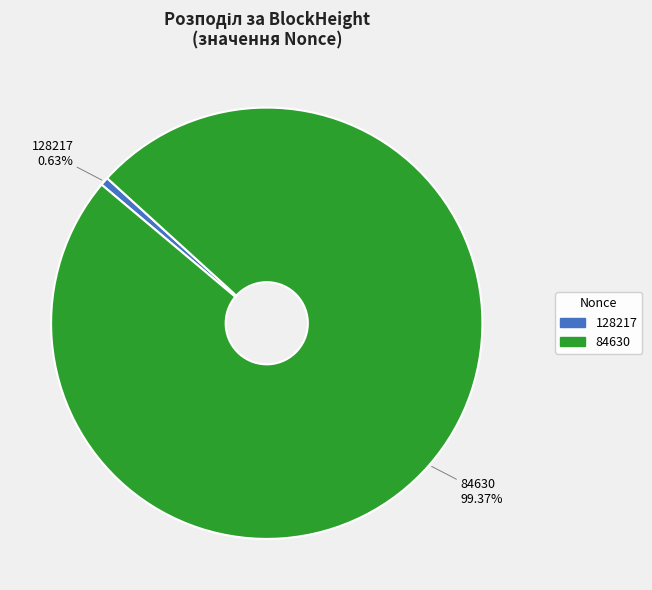

Is there a majority slice in this chart?

Yes